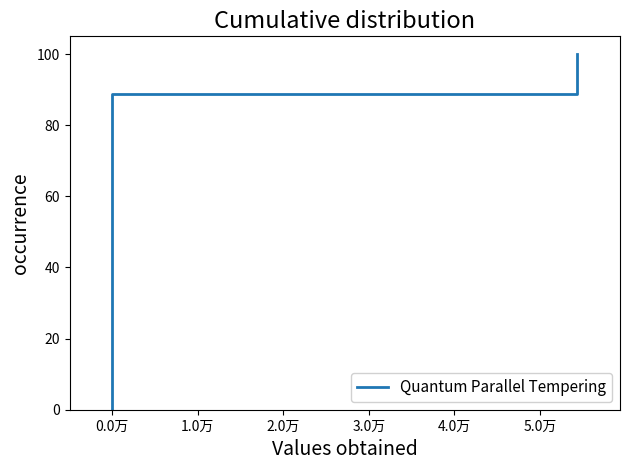

What is the sum of all values?

500.0